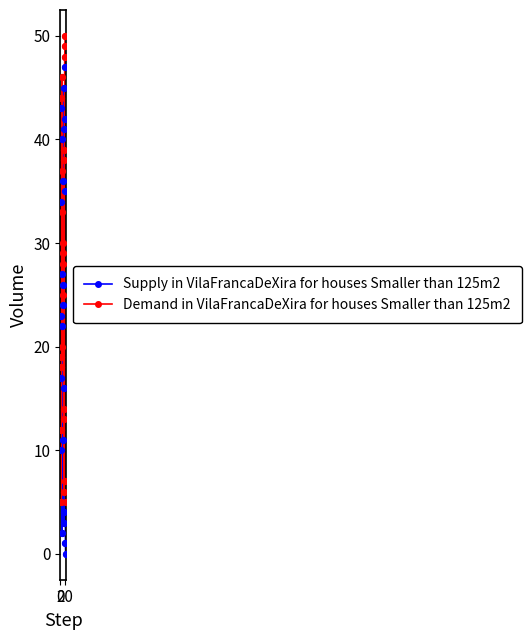

True or false: Supply in VilaFrancaDeXira for houses Smaller than 125m2 and Demand in VilaFrancaDeXira for houses Smaller than 125m2 intersect in this chart.

True